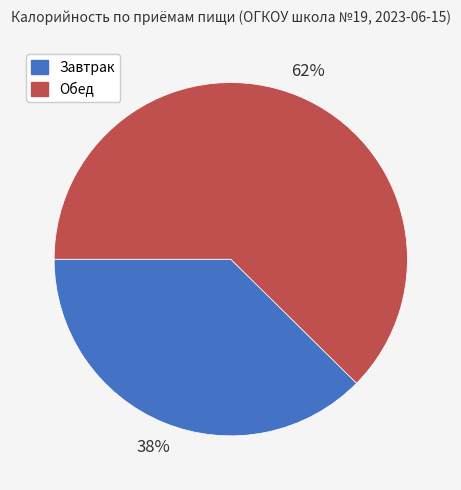

What is the smallest slice in the pie chart?

Завтрак